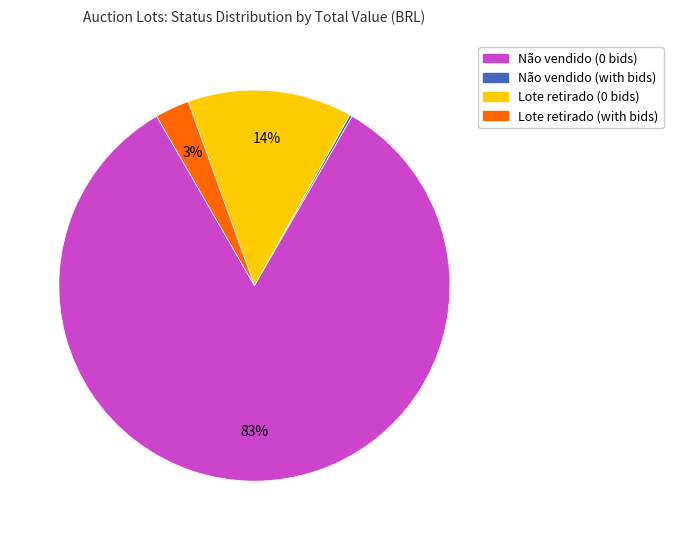

Does any single category account for the majority?

Yes